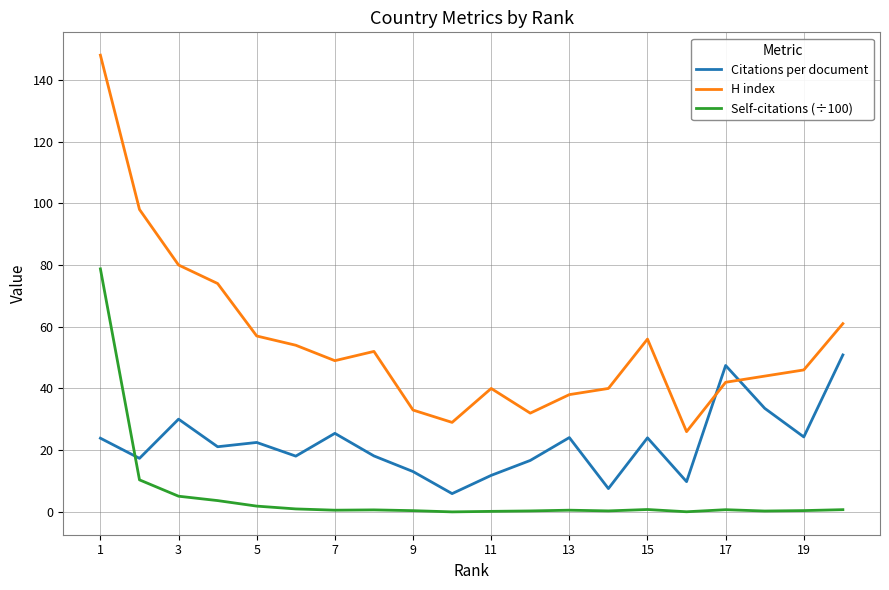

Which series has the widest spread of values?

H index